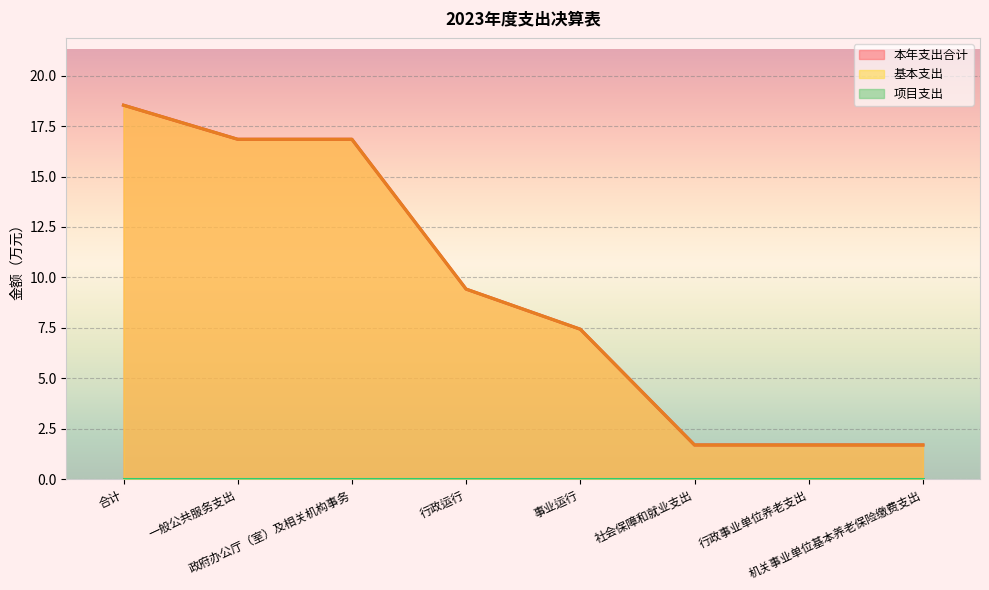

What is the greatest value displayed?

18.5